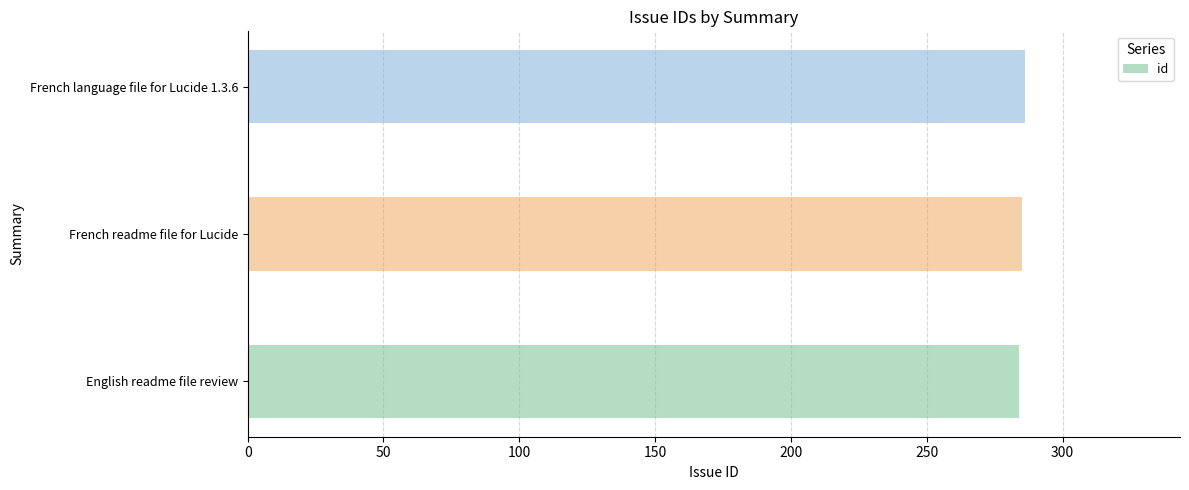

Approximately how many times larger is the value at French language file for Lucide 1.3.6 compared to French readme file for Lucide?

1.0